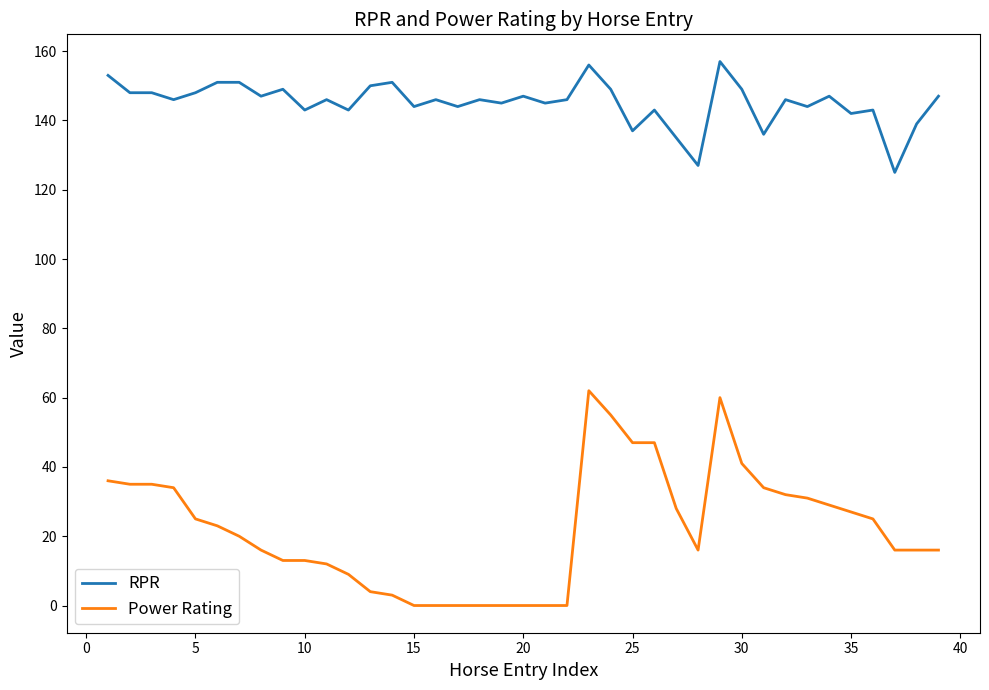

Which series has the largest total across all categories?

RPR